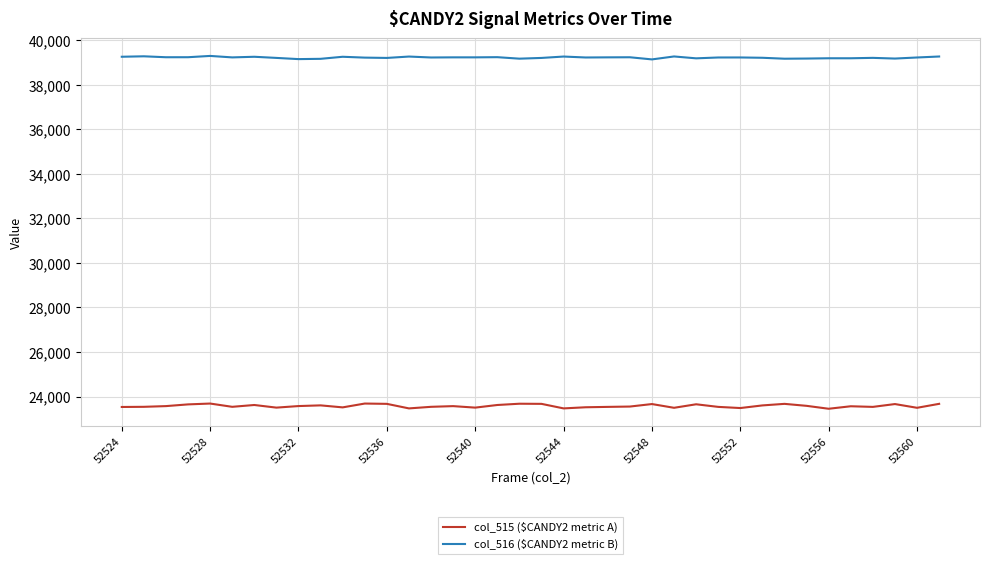

What is the highest value of the col_516 ($CANDY2 metric B) series?

39302